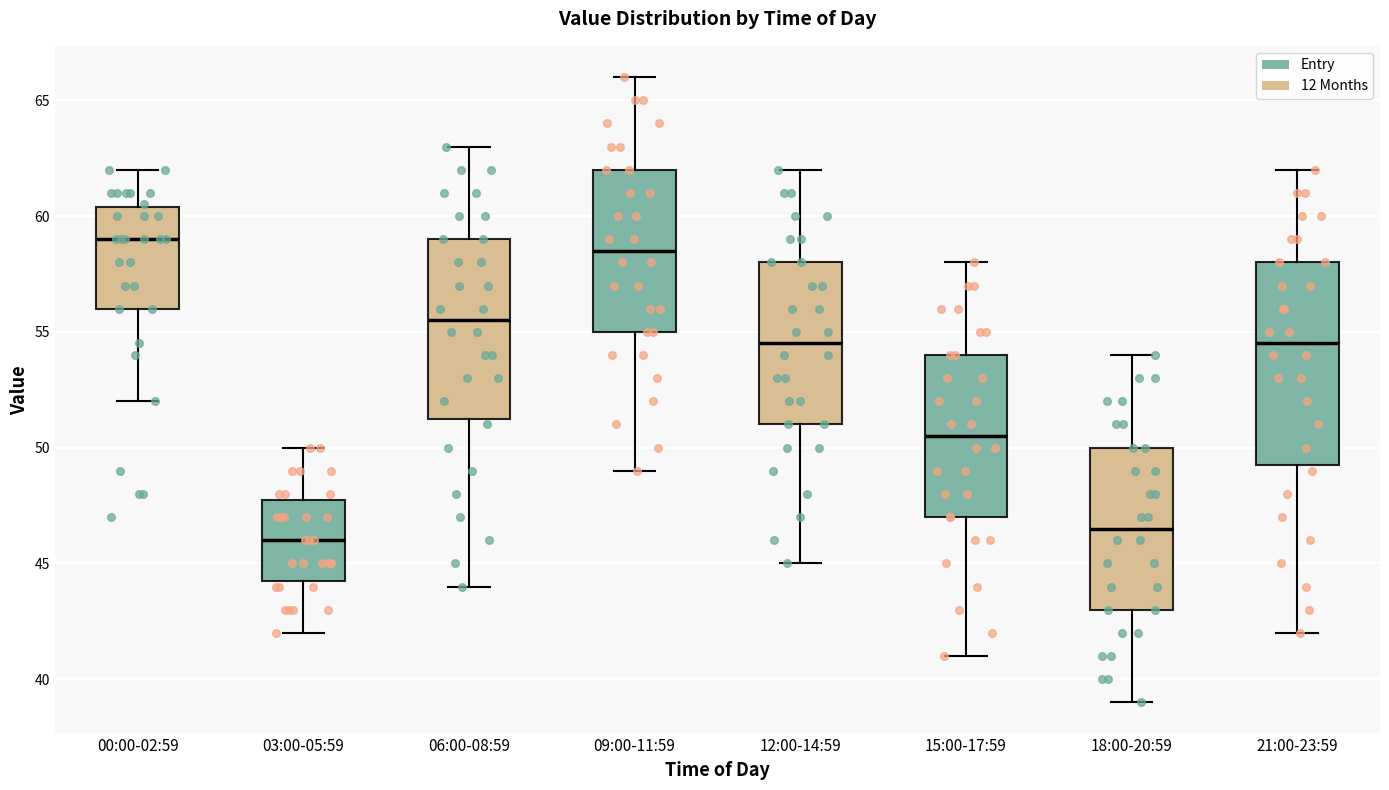

Which box has the highest median line?

00:00-02:59